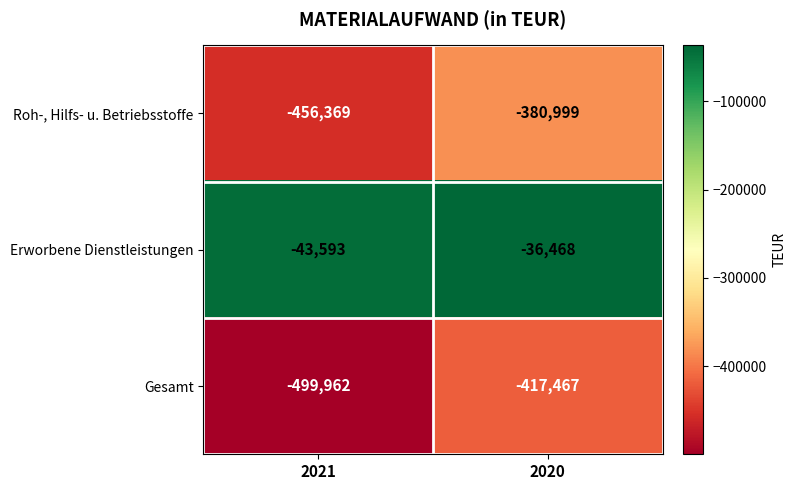

What is the total value across all series at 2021?

-999924